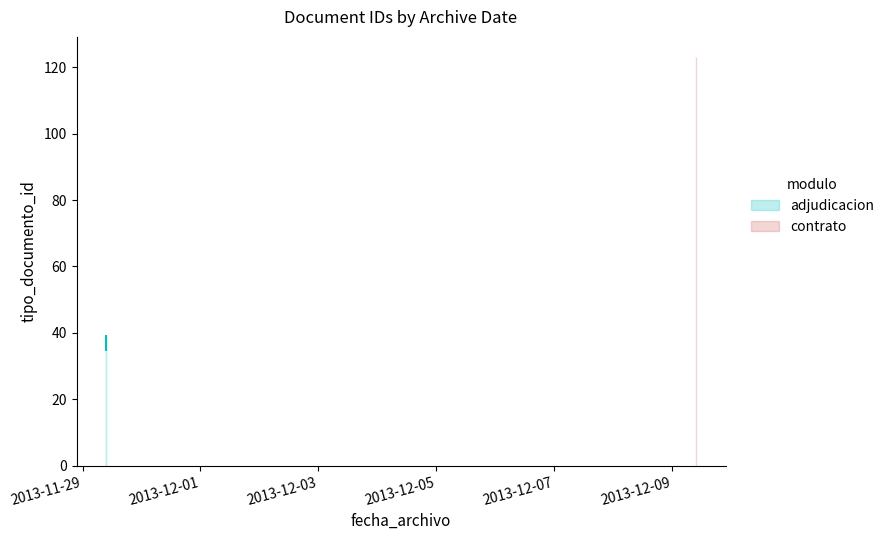

What is the minimum value shown in the chart?

35